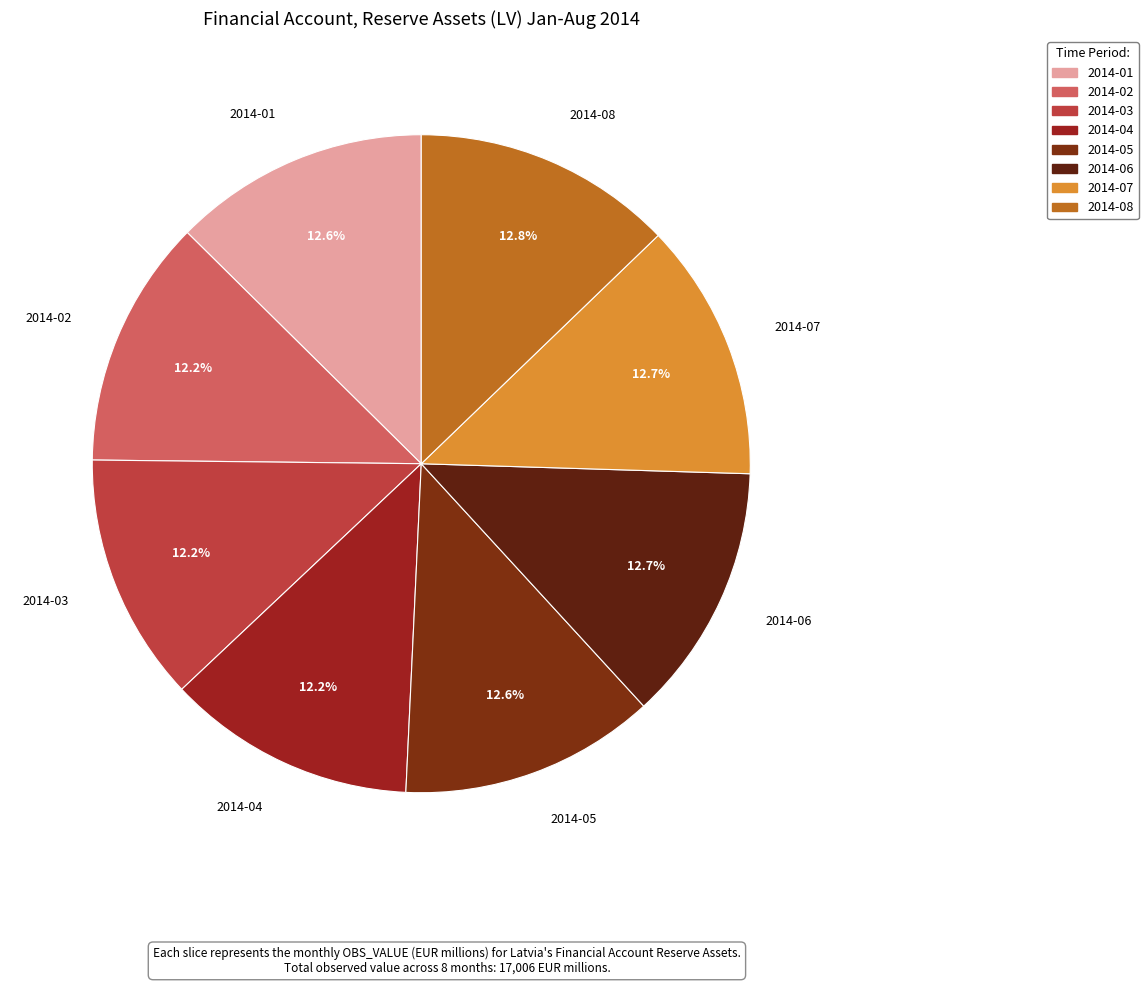

What is the ratio of the value at 2014-08 to the value at 2014-02?

1.0